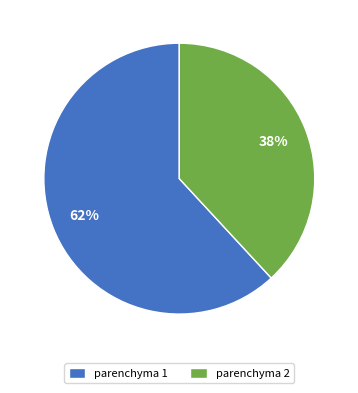

How many slices are in this pie chart?

2